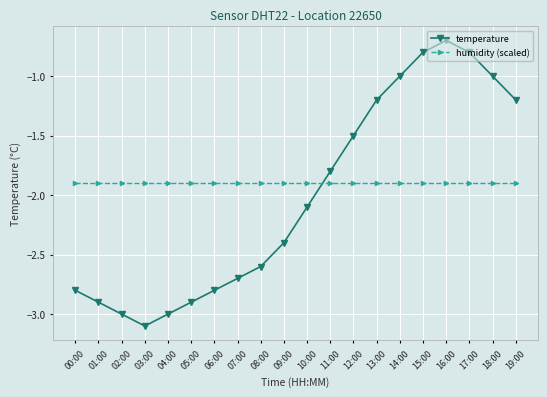

Reading left to right, list all the values displayed in this chart.

temperature: -2.8	-2.9	-3.0	-3.1	-3.0	-2.9	-2.8	-2.7	-2.6	-2.4	-2.1	-1.8	-1.5	-1.2	-1.0	-0.8	-0.7	-0.8	-1.0	-1.2
humidity (scaled): -1.9	-1.9	-1.9	-1.9	-1.9	-1.9	-1.9	-1.9	-1.9	-1.9	-1.9	-1.9	-1.9	-1.9	-1.9	-1.9	-1.9	-1.9	-1.9	-1.9